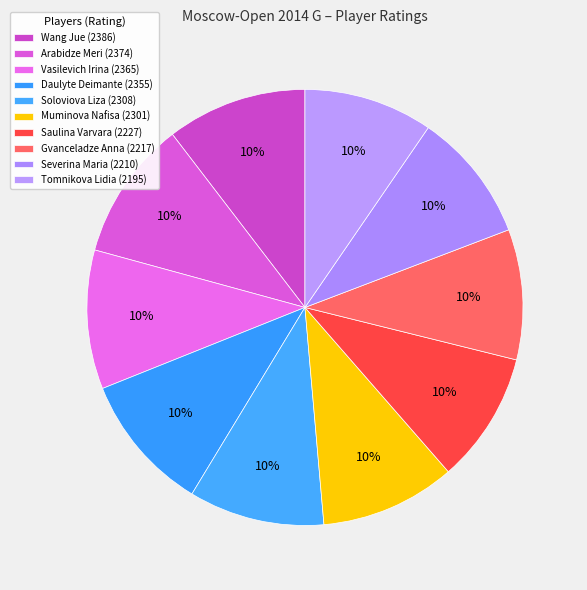

How many slices are in this pie chart?

10